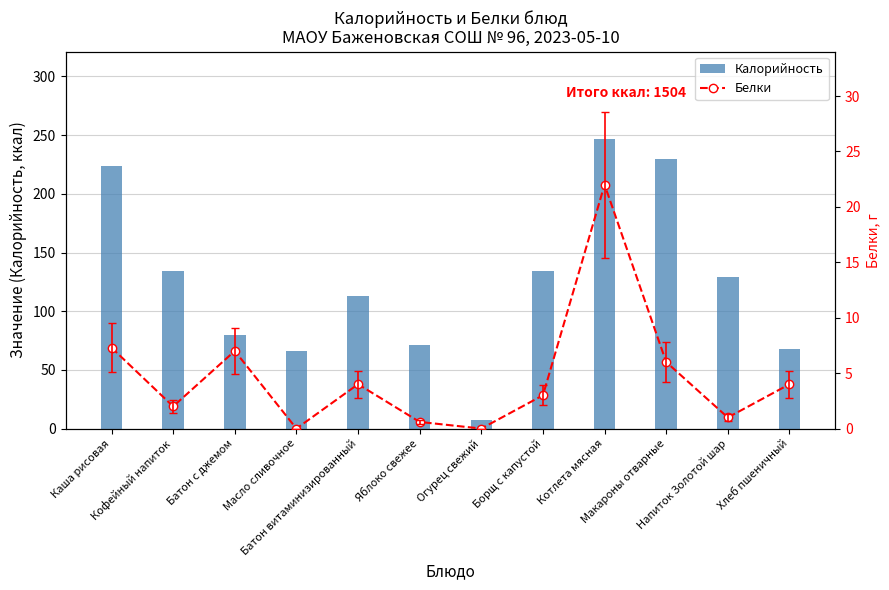

Which series changed the most between Огурец свежий and Котлета мясная?

Калорийность